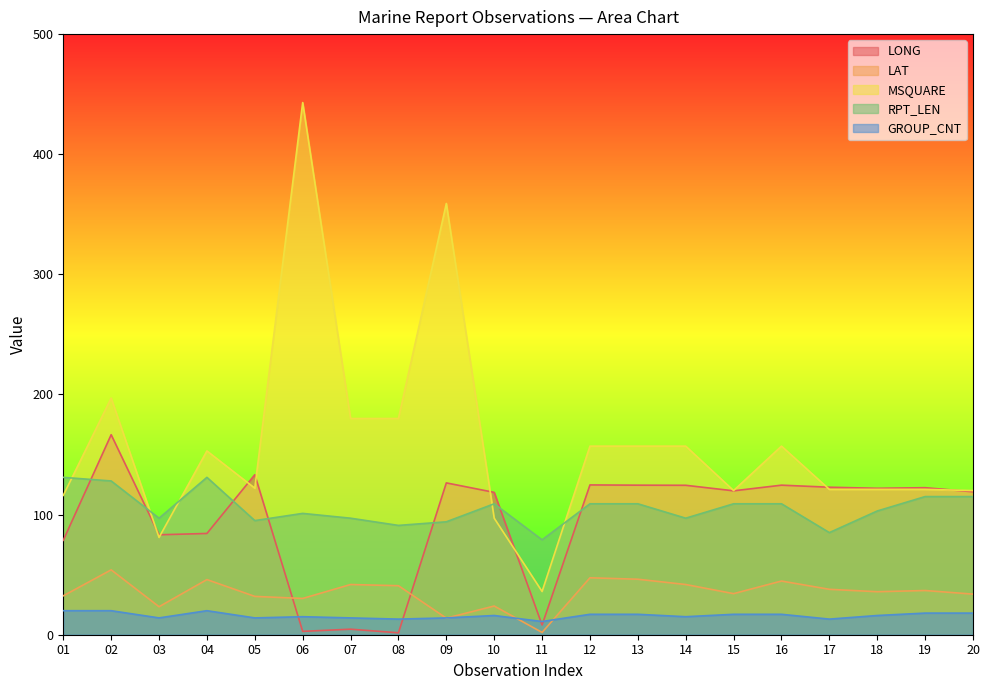

What value does the GROUP_CNT series have at 10?

16.0